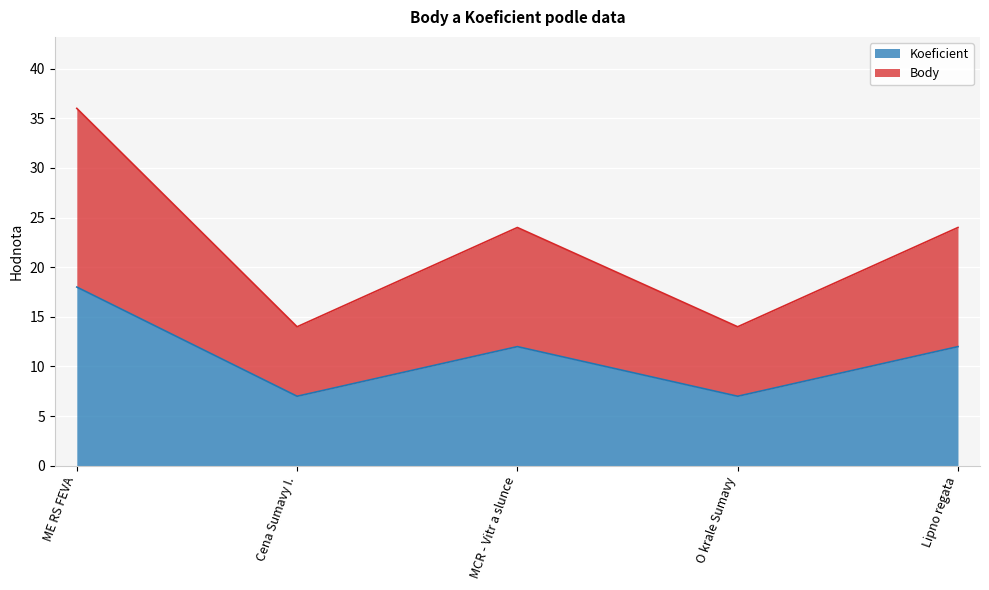

Does the chart display data point markers on the line(s)?

No